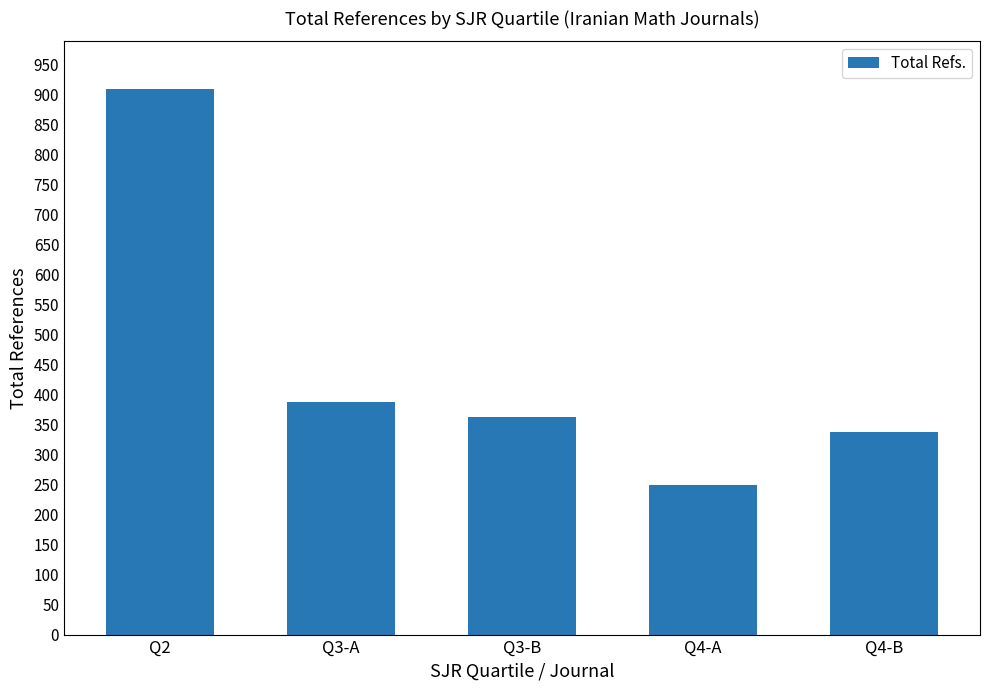

What is the value of the 4th bar from the left?

249